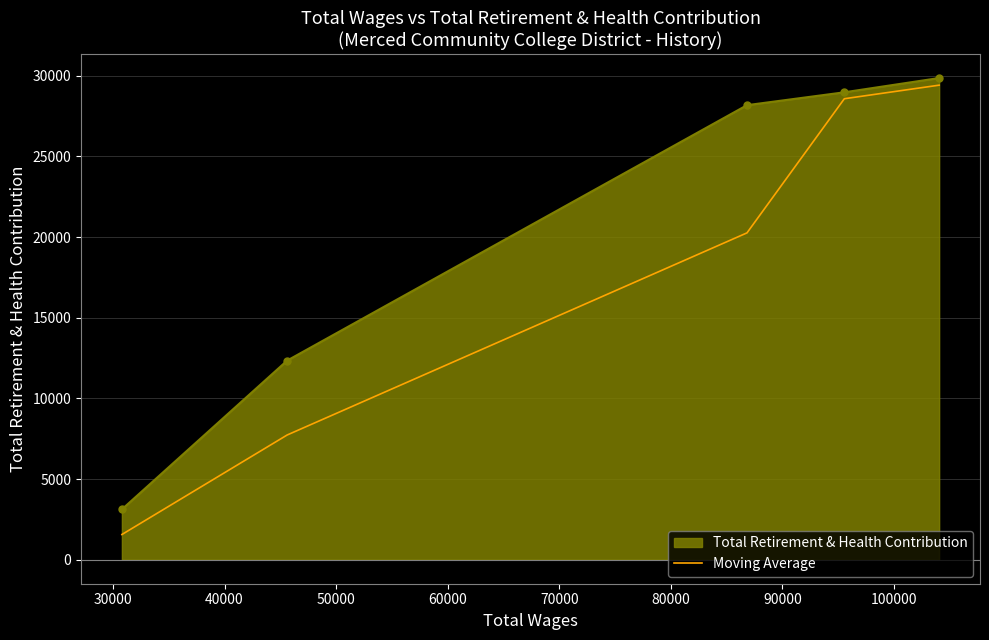

Which series has the widest spread of values?

Moving Average